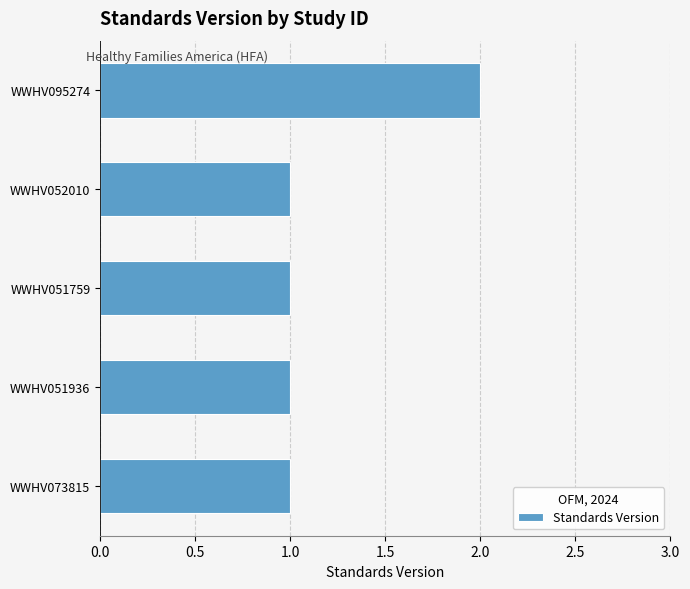

What is the maximum value shown in the chart?

2